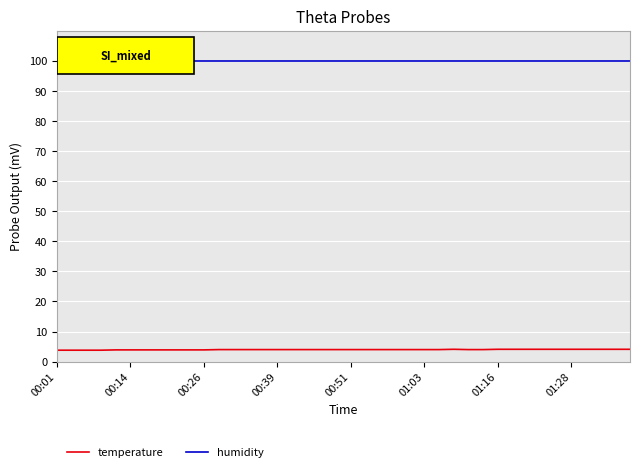

Which series has the largest total across all categories?

humidity